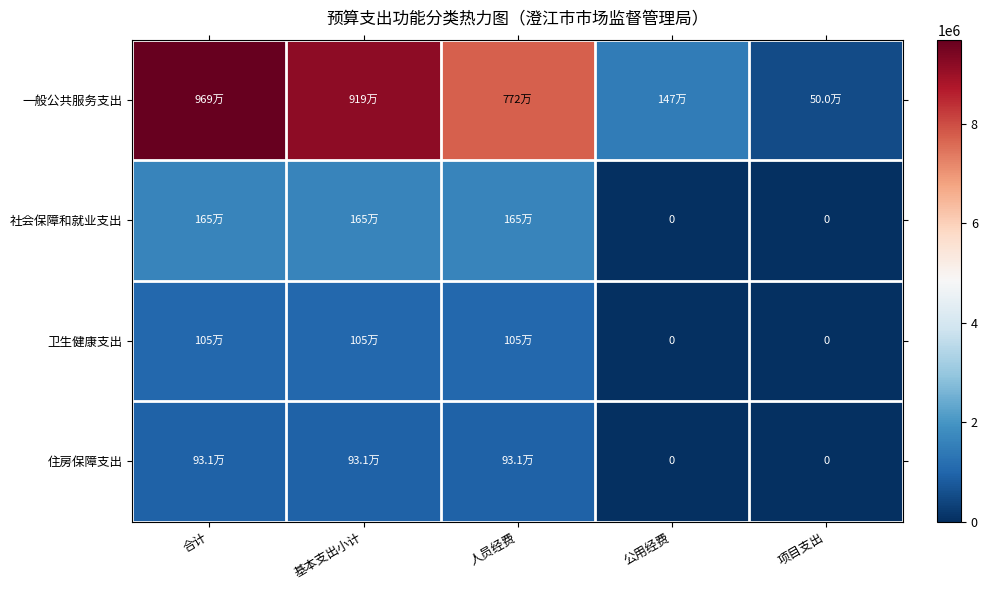

Count the 住房保障支出 values in the range 0 to 930924.

5